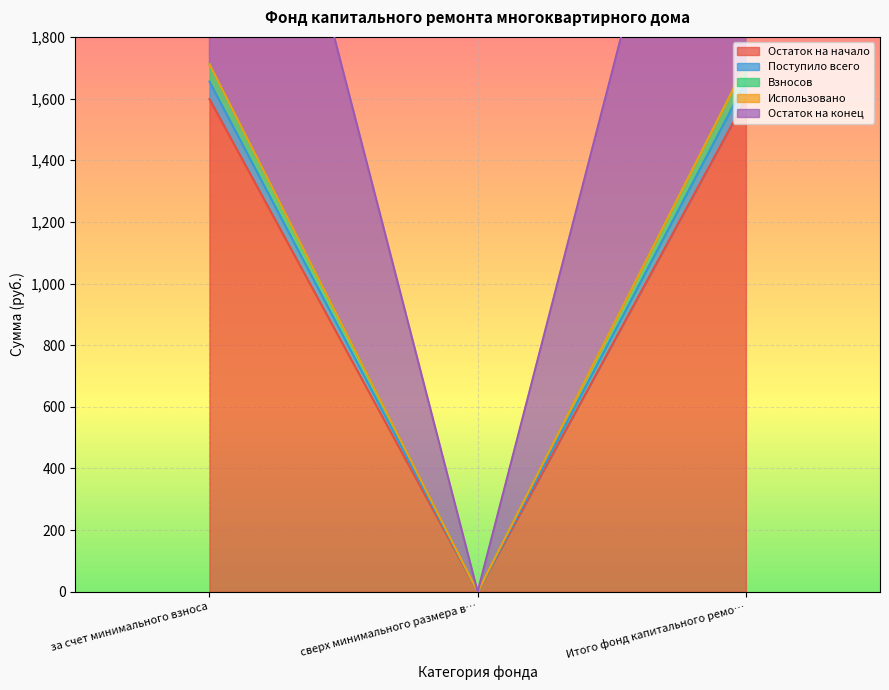

What is the label of the 3rd point from the right?

за счет минимального взноса